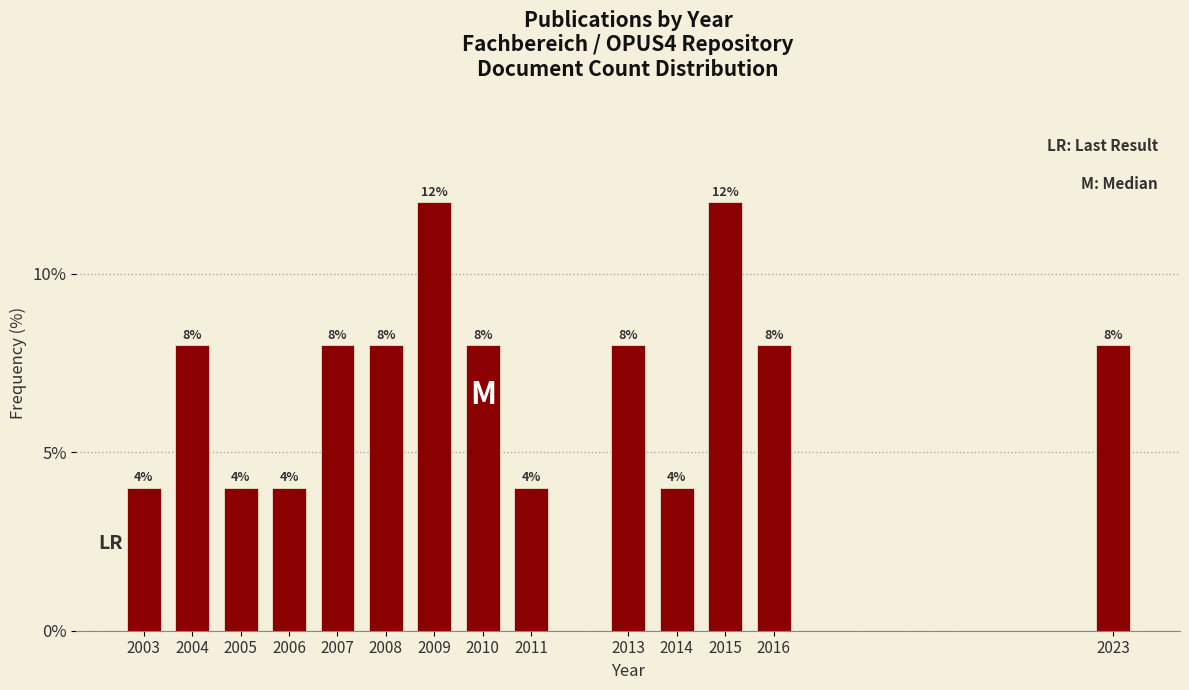

Reading left to right, extract all data points from this chart.

2003=4	2004=8	2005=4	2006=4	2007=8	2008=8	2009=12	2010=8	2011=4	2013=8	2014=4	2015=12	2016=8	2023=8